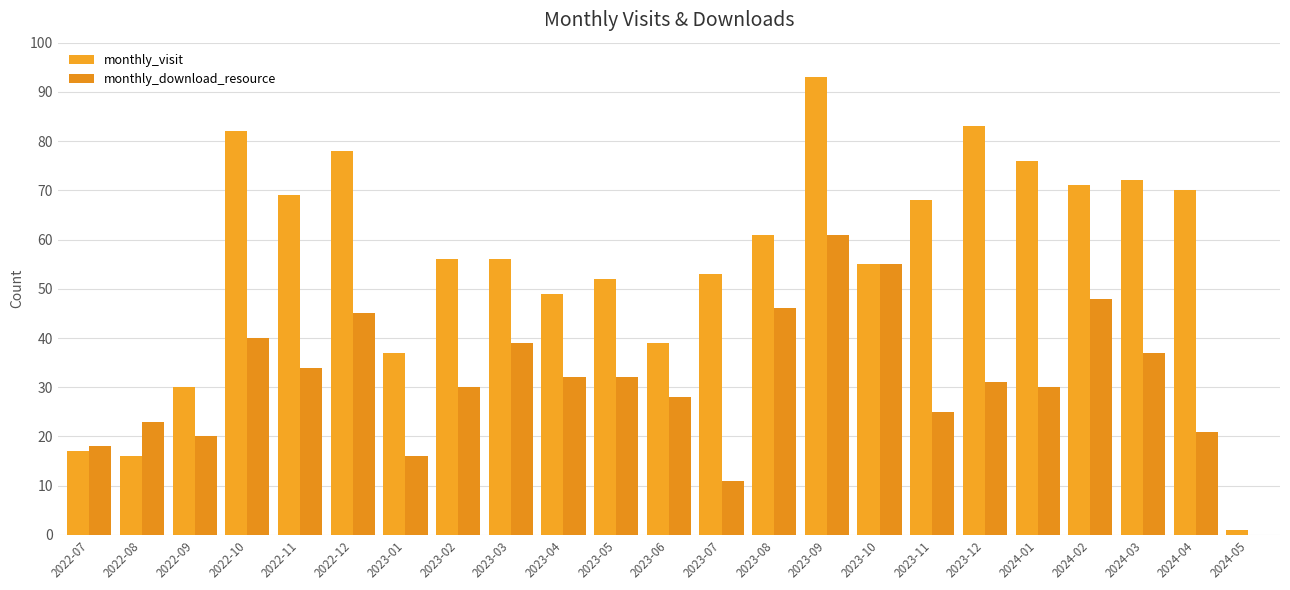

Reading left to right, what are all the values shown in this chart?

monthly_visit: 2022-07=17	2022-08=16	2022-09=30	2022-10=82	2022-11=69	2022-12=78	2023-01=37	2023-02=56	2023-03=56	2023-04=49	2023-05=52	2023-06=39	2023-07=53	2023-08=61	2023-09=93	2023-10=55	2023-11=68	2023-12=83	2024-01=76	2024-02=71	2024-03=72	2024-04=70	2024-05=1
monthly_download_resource: 2022-07=18	2022-08=23	2022-09=20	2022-10=40	2022-11=34	2022-12=45	2023-01=16	2023-02=30	2023-03=39	2023-04=32	2023-05=32	2023-06=28	2023-07=11	2023-08=46	2023-09=61	2023-10=55	2023-11=25	2023-12=31	2024-01=30	2024-02=48	2024-03=37	2024-04=21	2024-05=0